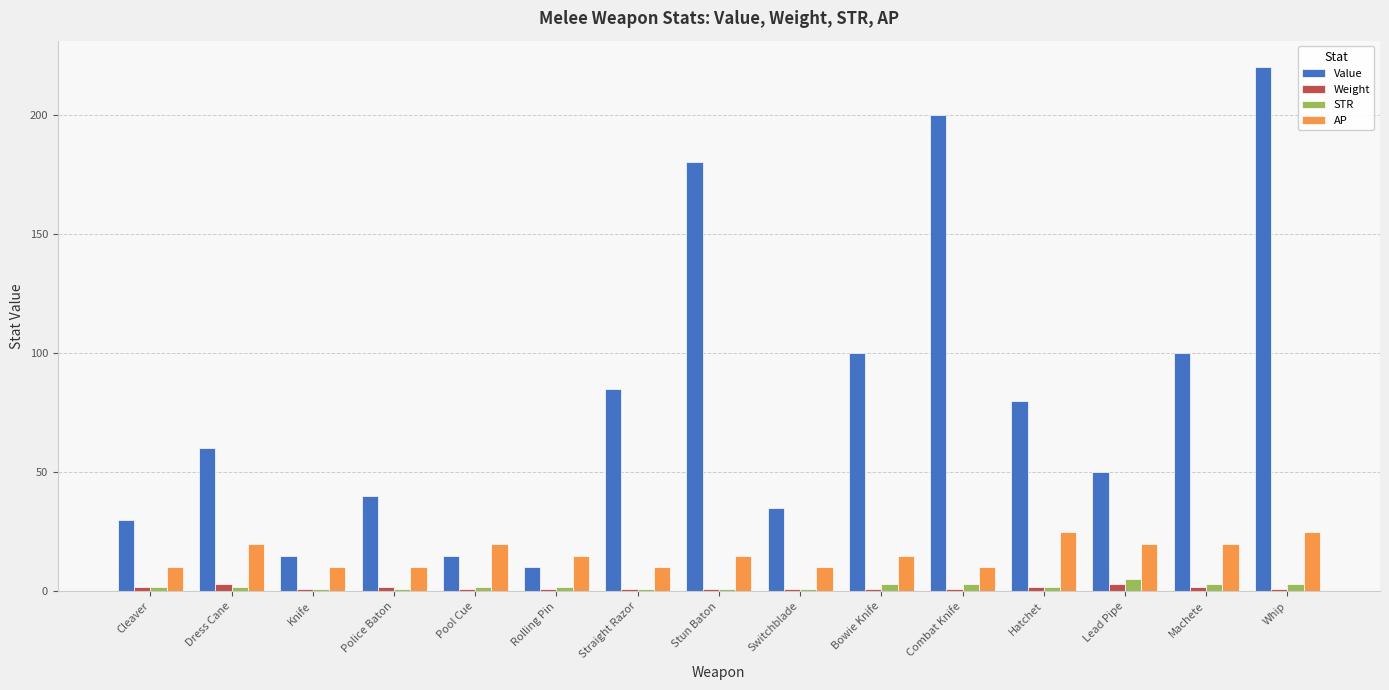

What is the label of the 13th bar from the left?

Lead Pipe